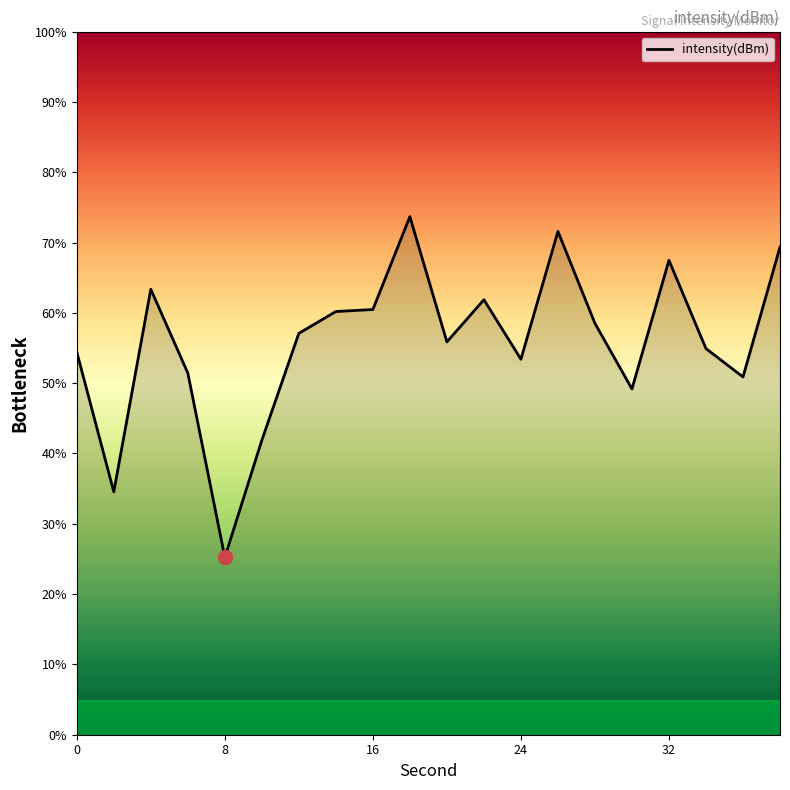

What is the smallest value displayed?

25.2